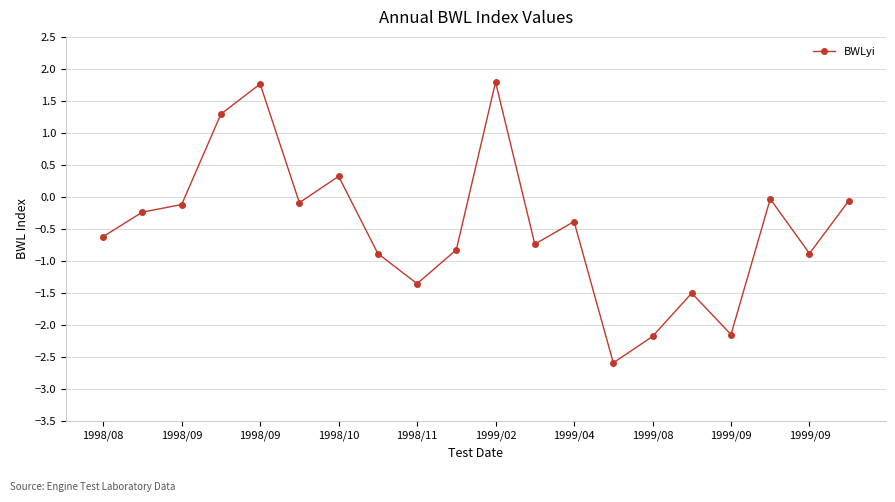

Does the chart have visible grid lines?

Yes